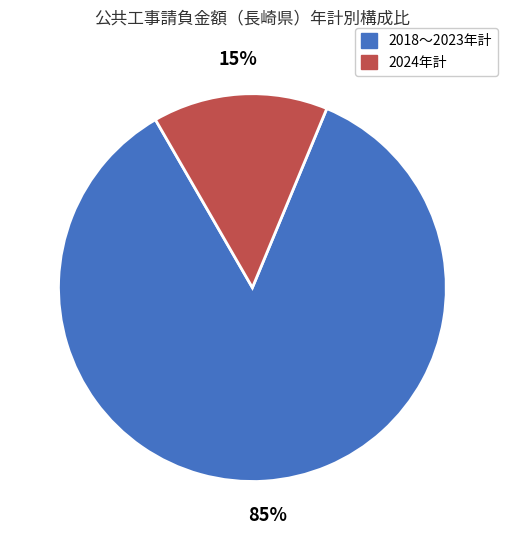

Is there a majority slice in this chart?

Yes